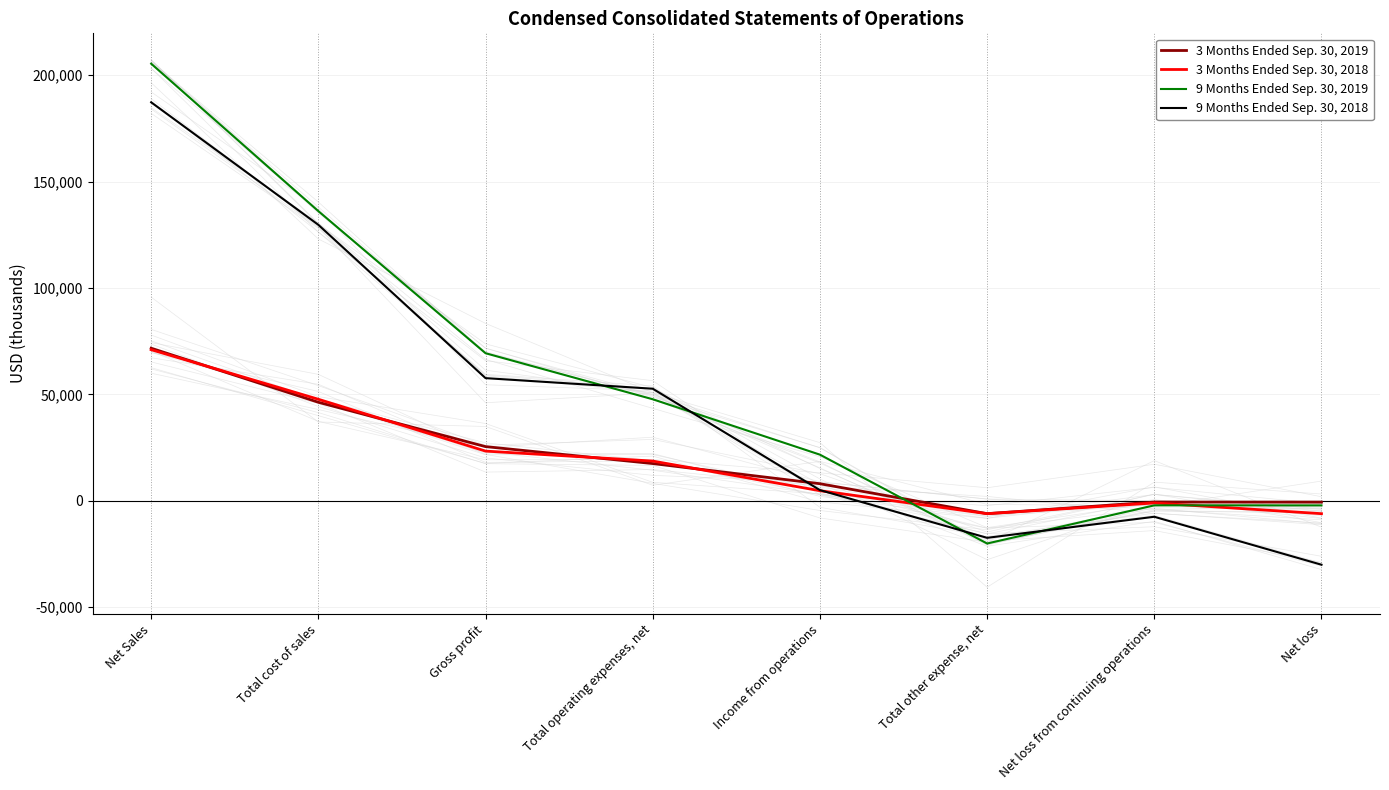

Which series has the widest spread of values?

9 Months Ended Sep. 30, 2019